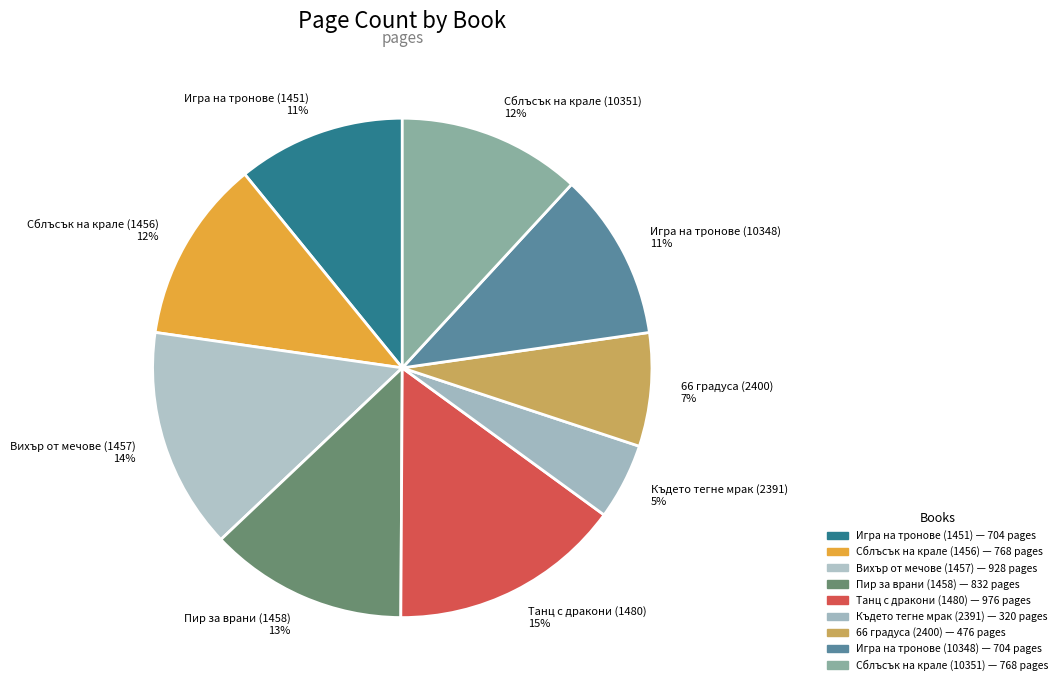

What percentage is the Пир за врани (1458) slice, to the nearest percent?

13%